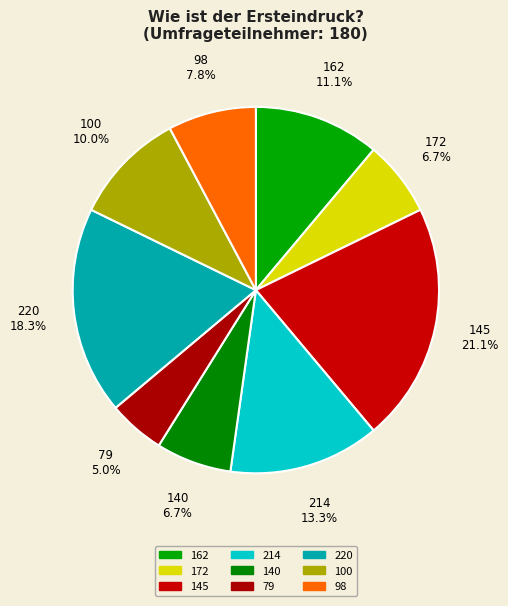

Does any single category account for the majority?

No